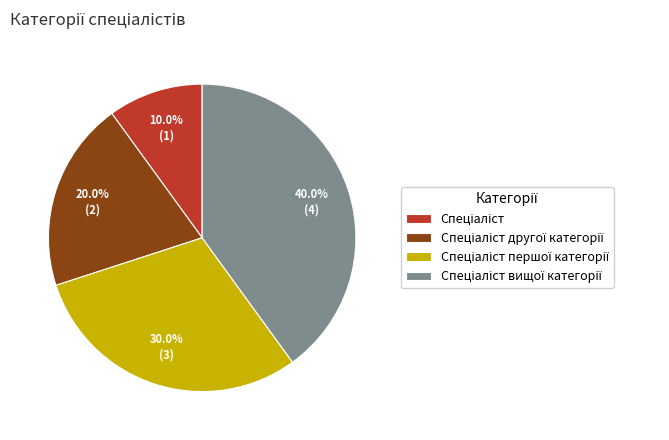

Is there a majority slice in this chart?

No